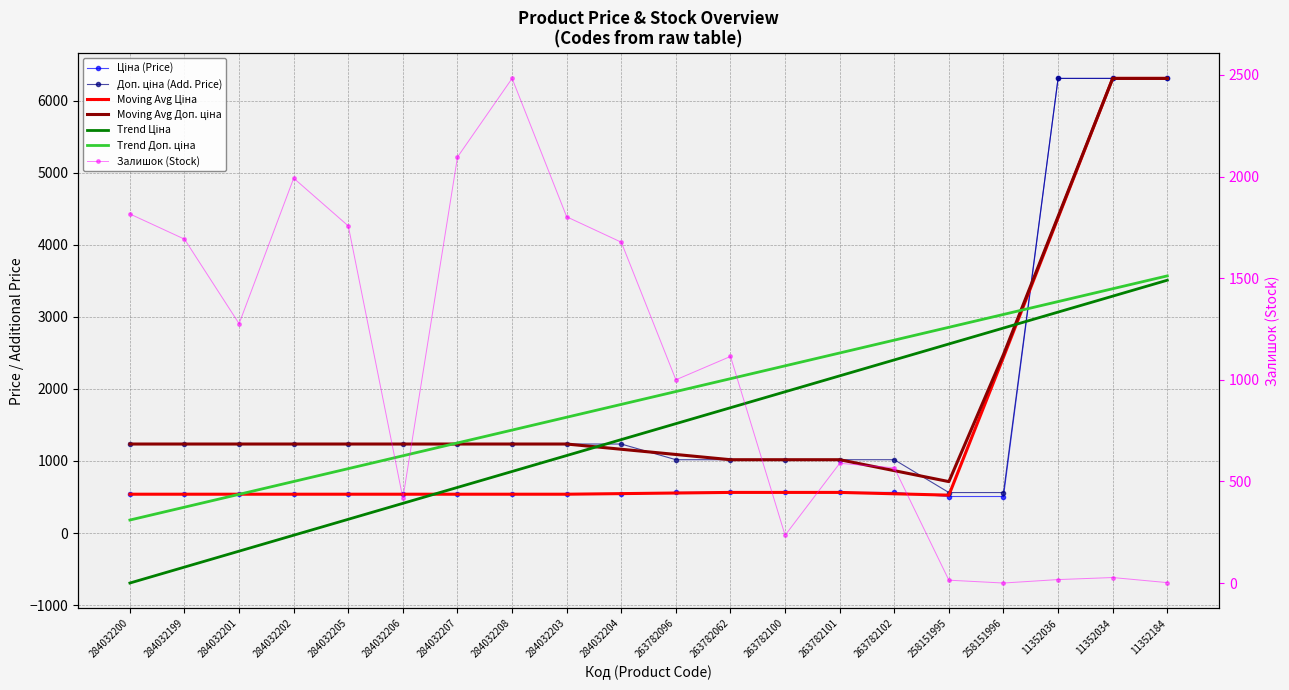

What is the lowest value of the Ціна series?

507.2